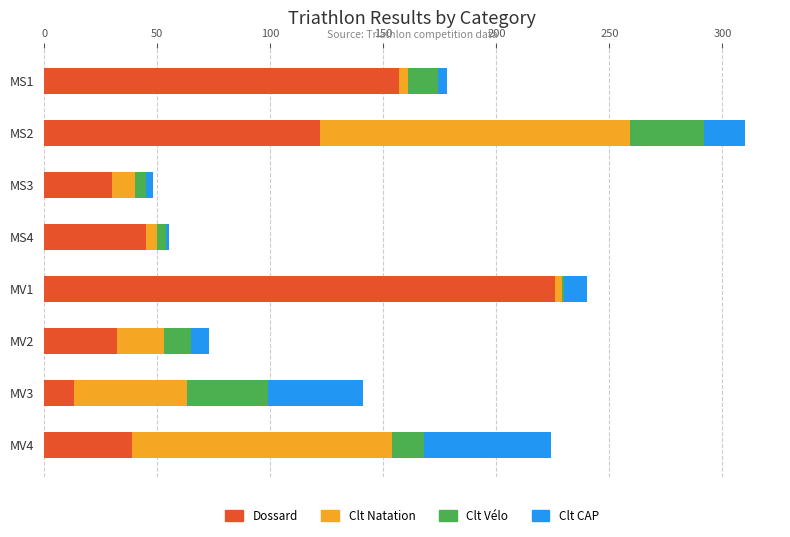

What is the sum of all Dossard values?

664